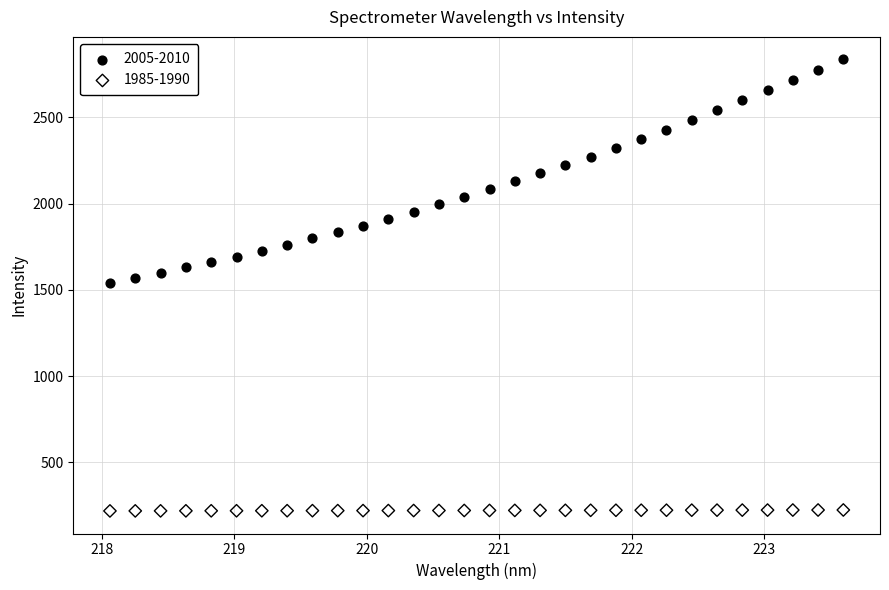

What are all the series names shown in the legend?

2005-2010, 1985-1990